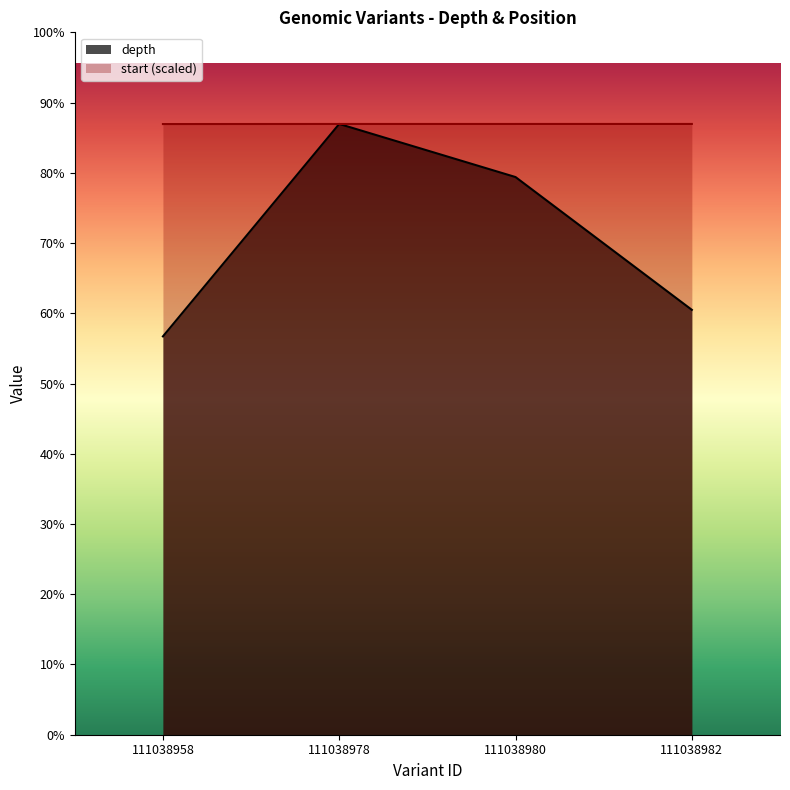

Reading left to right, extract all data points from this chart.

depth: 111038958=15.0	111038978=23.0	111038980=21.0	111038982=16.0
start: 111038958=23.0	111038978=23.0	111038980=23.0	111038982=23.0